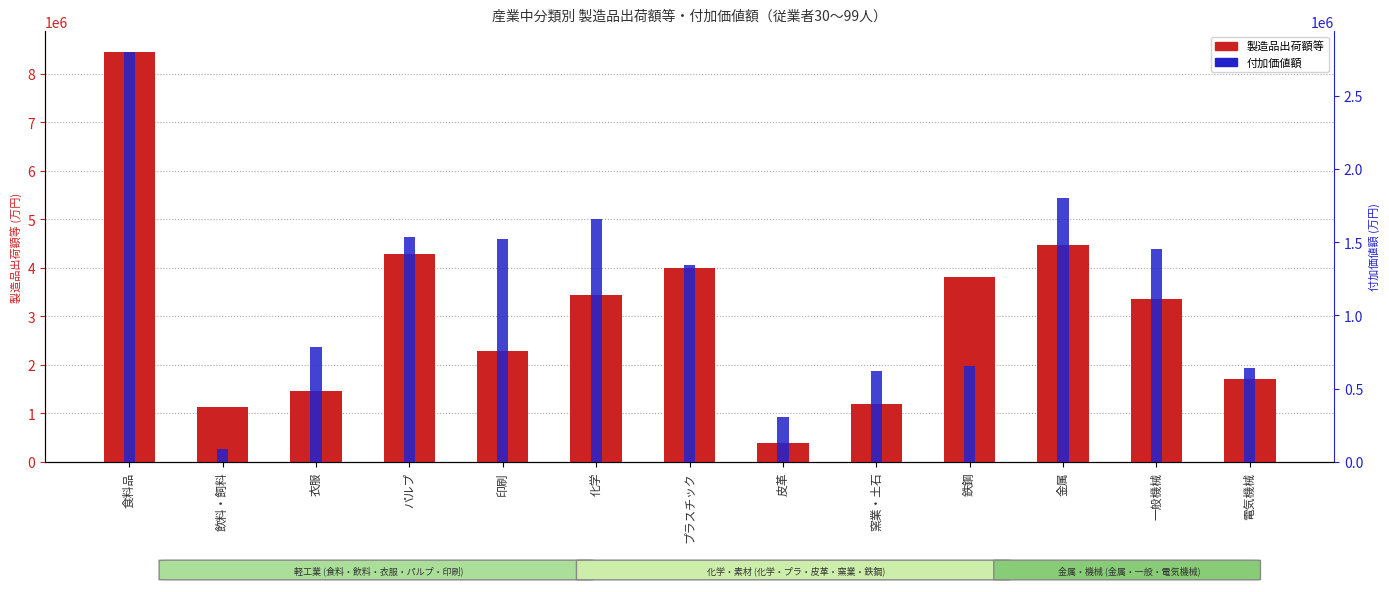

True or false: 製造品出荷額等 has a value of 2272930 at 衣服.

False